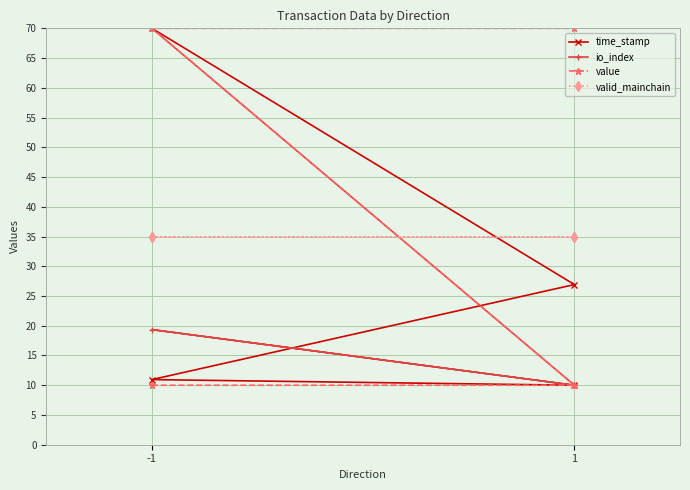

Which series ends up on top after the final intersection of valid_mainchain and io_index?

valid_mainchain